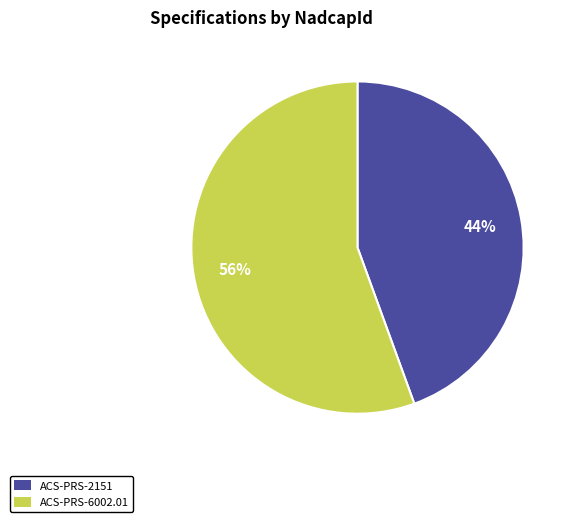

Which category has the smallest portion of the pie?

ACS-PRS-2151